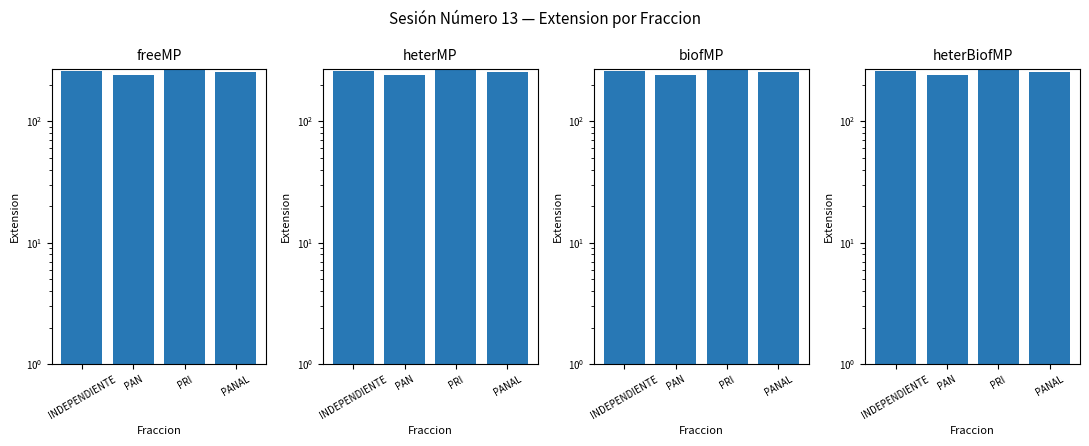

Is the value of heterMP at PAN greater than the value of heterBiofMP at PAN?

No